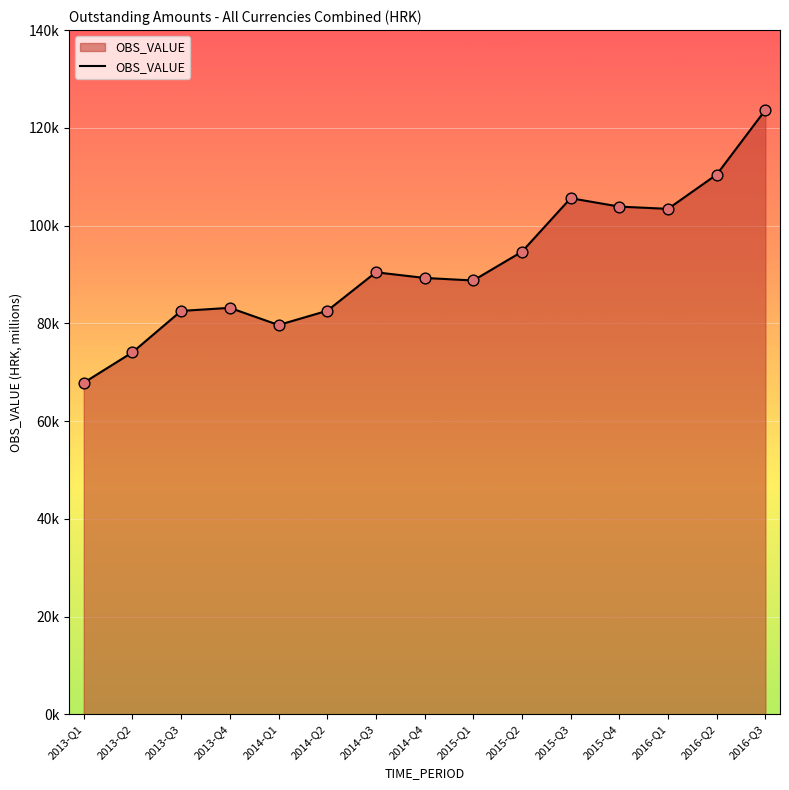

Approximately how many times larger is the value at 2014-Q3 compared to 2016-Q2?

0.8